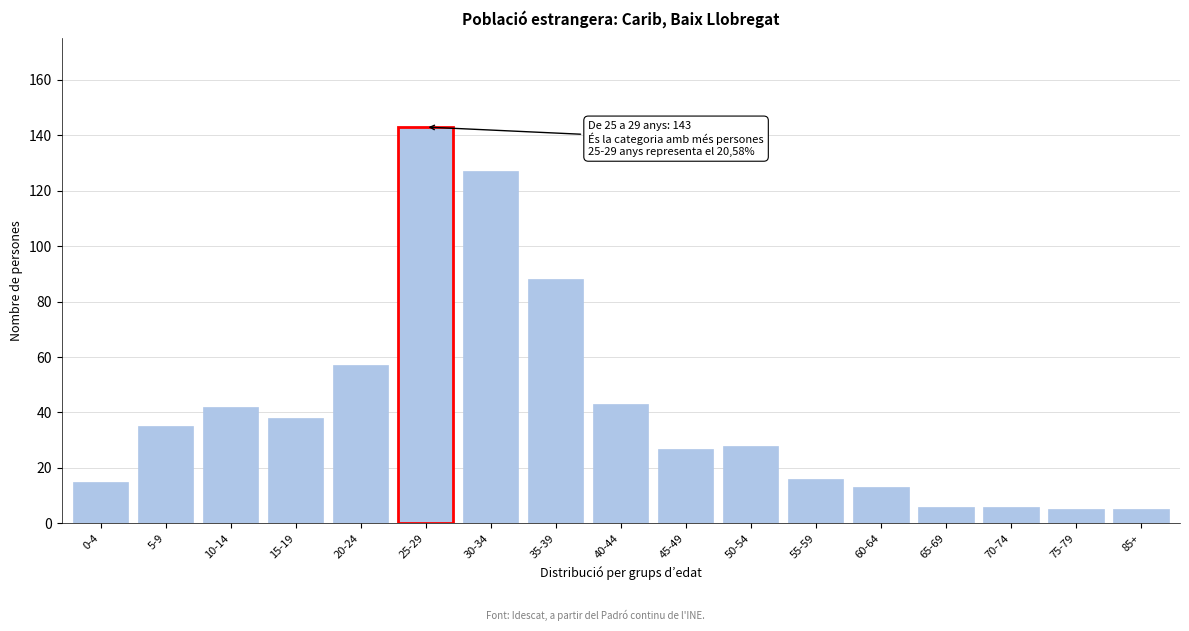

Reading right to left, transcribe all the data shown in this chart.

5	5	6	6	13	16	28	27	43	88	127	143	57	38	42	35	15